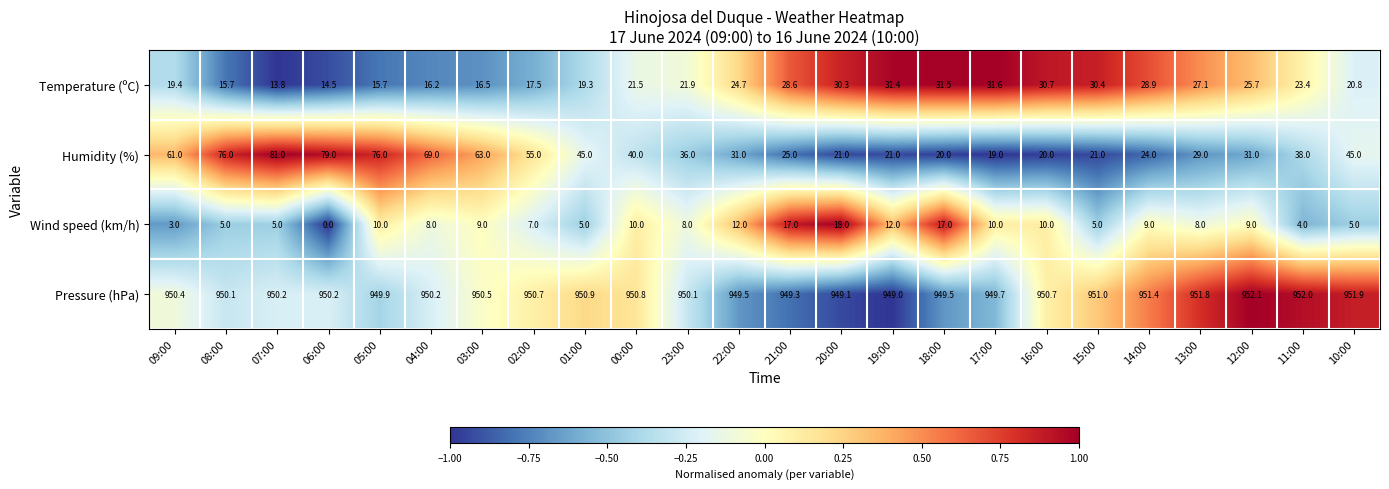

How many distinct data groups are displayed?

4